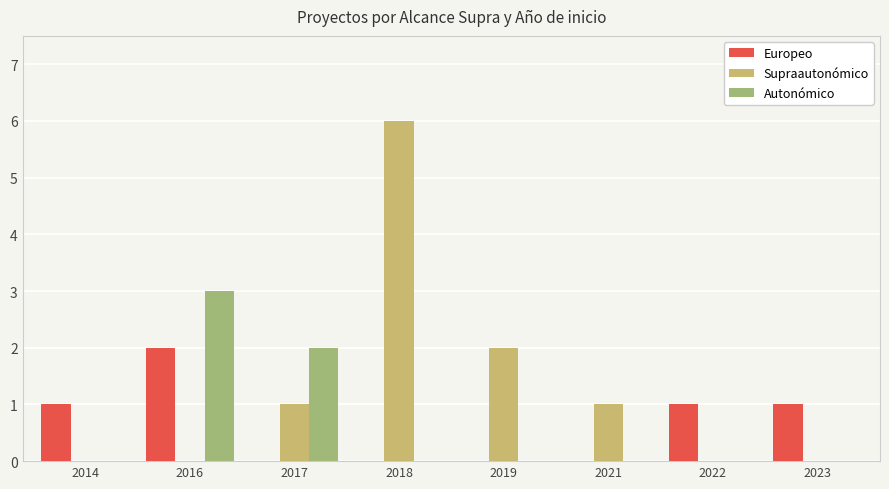

Reading left to right, extract all data points from this chart.

Europeo: 2014=1	2016=2	2017=0	2018=0	2019=0	2021=0	2022=1	2023=1
Supraautonómico: 2014=0	2016=0	2017=1	2018=6	2019=2	2021=1	2022=0	2023=0
Autonómico: 2014=0	2016=3	2017=2	2018=0	2019=0	2021=0	2022=0	2023=0